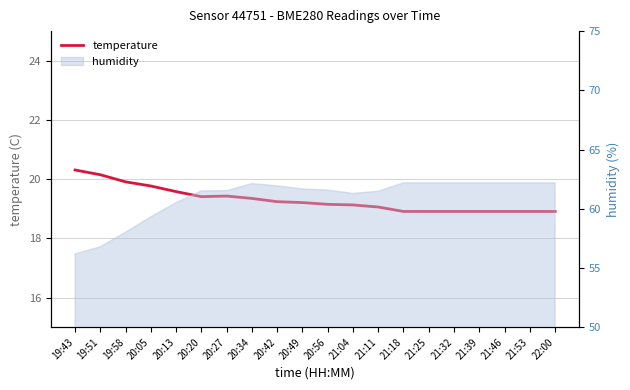

True or false: the data has more than 0 interior local peaks.

True